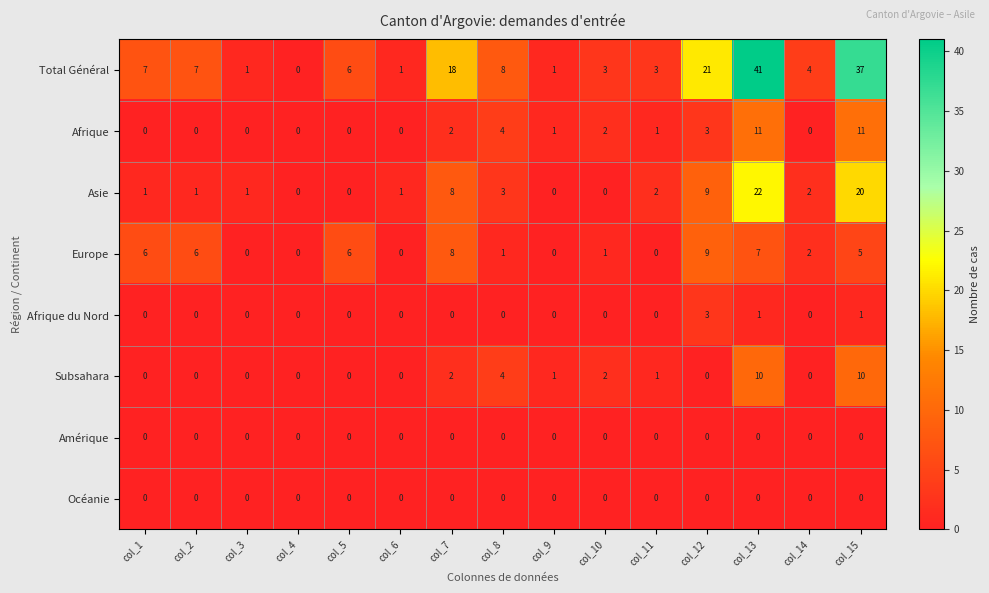

What is the maximum value shown in the chart?

41